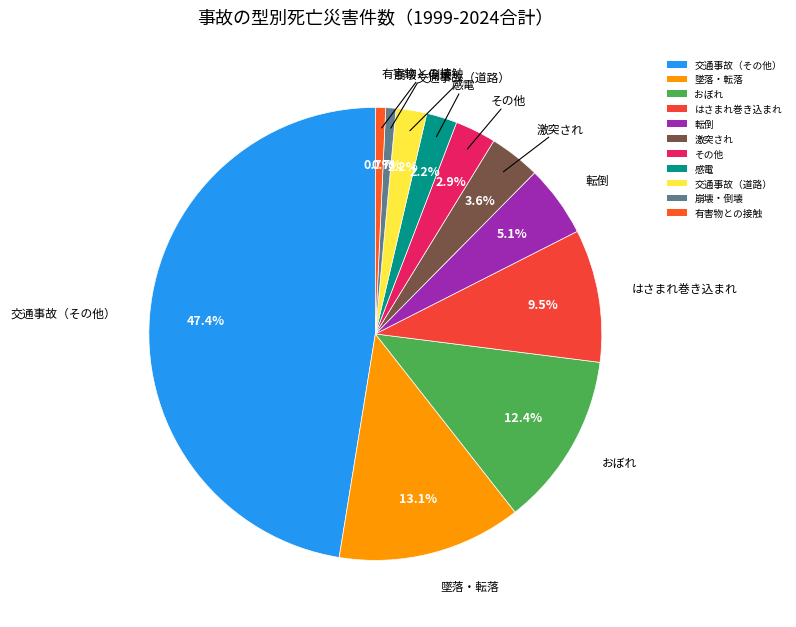

True or false: 交通事故（道路） accounts for 2% of the total.

True